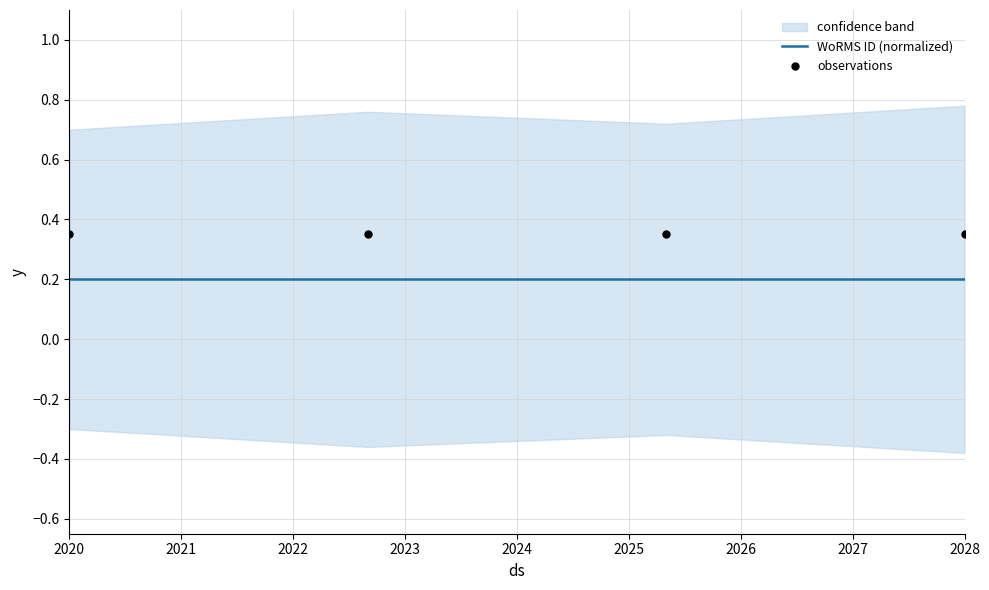

At which category is the sum across all series the highest?

2020